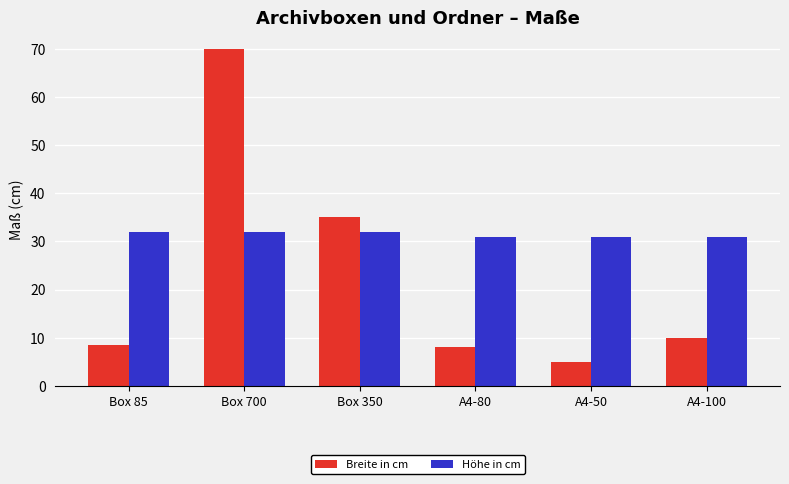

Where does the Breite in cm series first go above 10?

Box 700